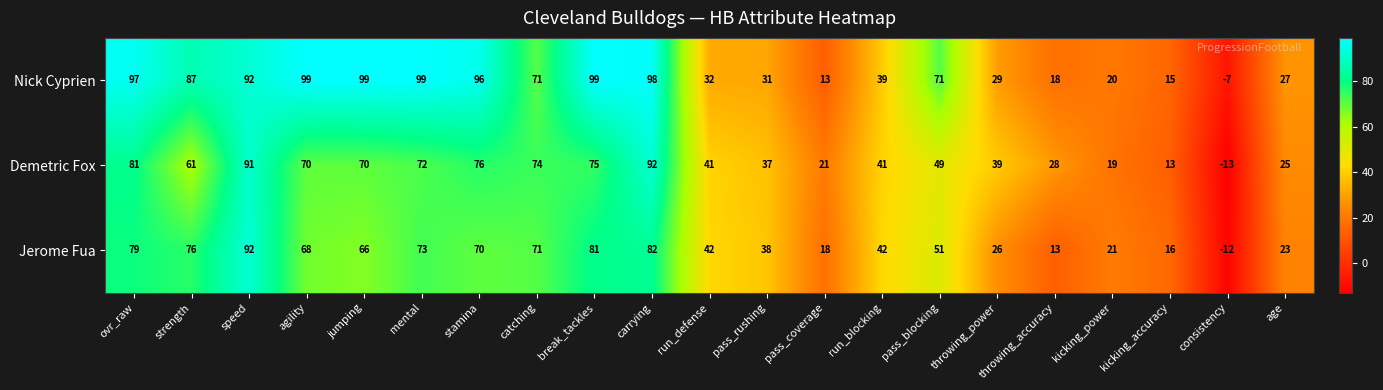

What is the sum of the Jerome Fua values at mental and pass_coverage?

91